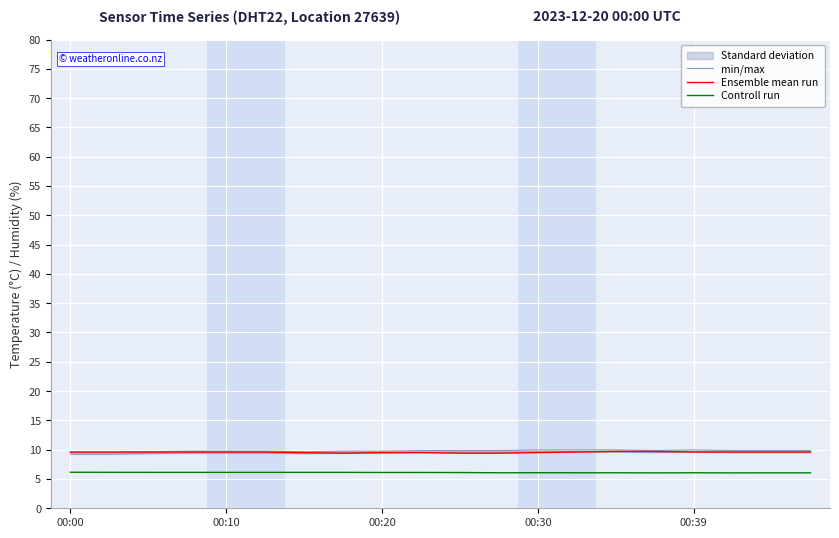

True or false: Controll run and Ensemble mean run intersect in this chart.

False